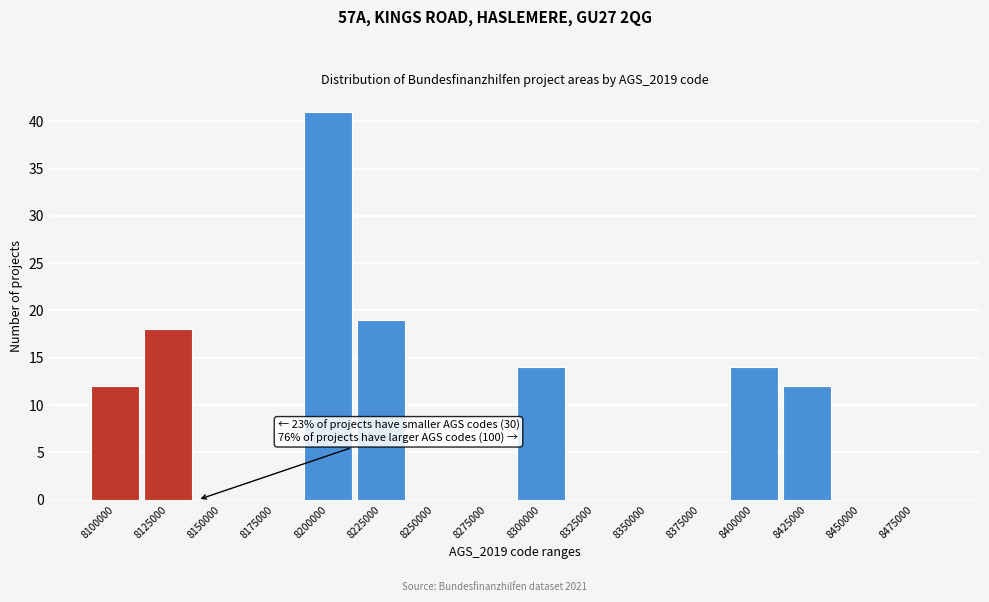

Reading right to left, what are all the values shown in this chart?

8475000=0	8450000=0	8425000=12	8400000=14	8375000=0	8350000=0	8325000=0	8300000=14	8275000=0	8250000=0	8225000=19	8200000=41	8175000=0	8150000=0	8125000=18	8100000=12